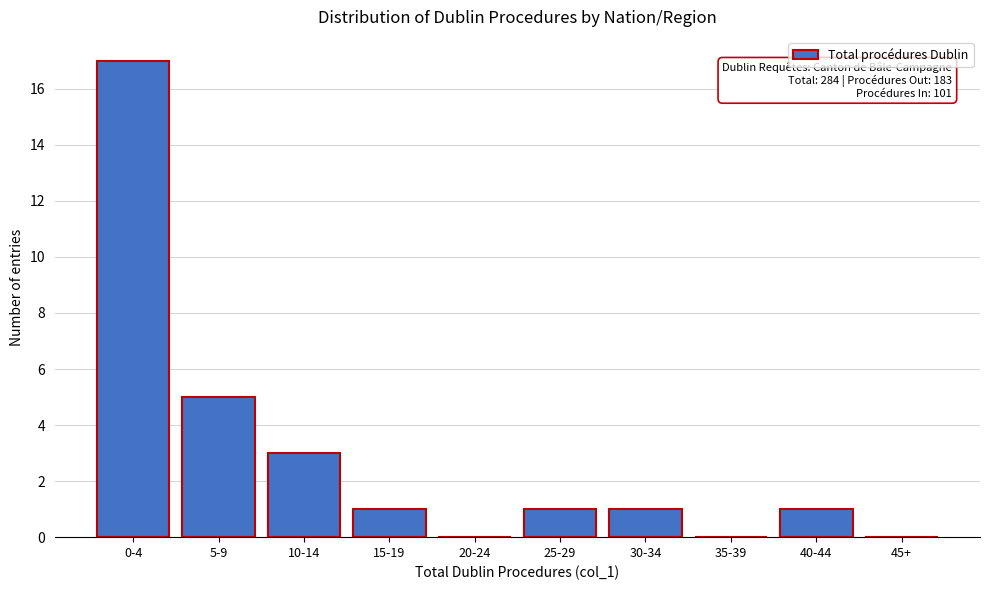

Reading left to right, transcribe all the data shown in this chart.

0-4=17	5-9=5	10-14=3	15-19=1	20-24=0	25-29=1	30-34=1	35-39=0	40-44=1	45+=0